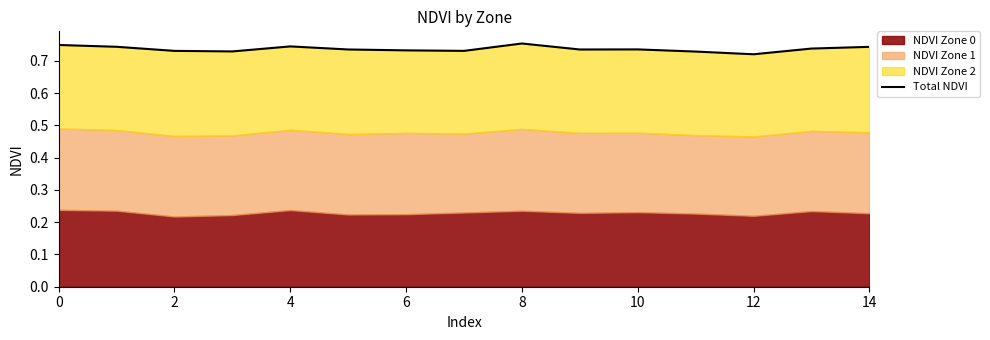

What is the sum of the values at 8 and 10?

1.5